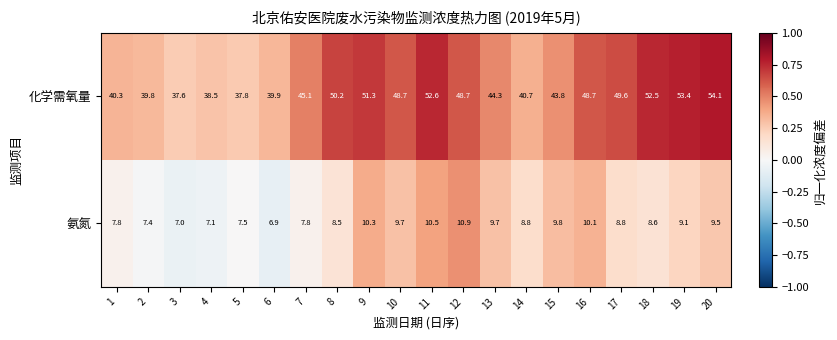

Which series has the largest total across all categories?

化学需氧量